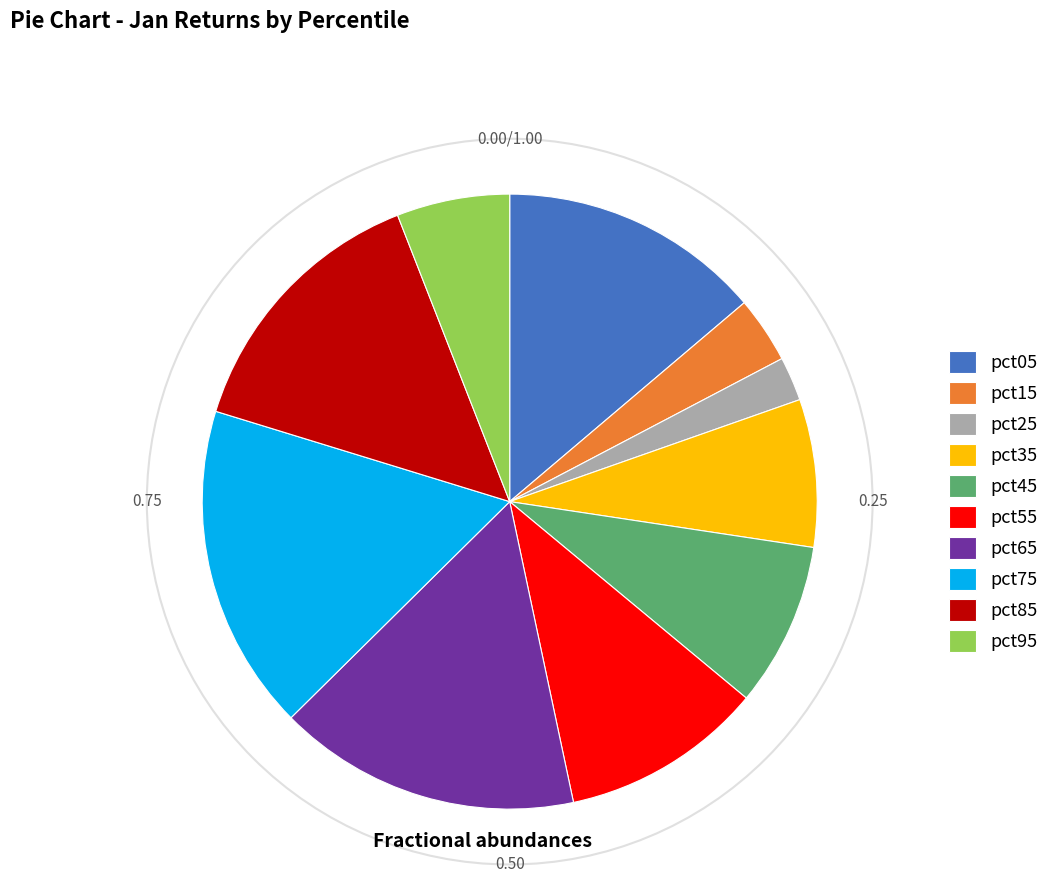

Is there a majority slice in this chart?

No